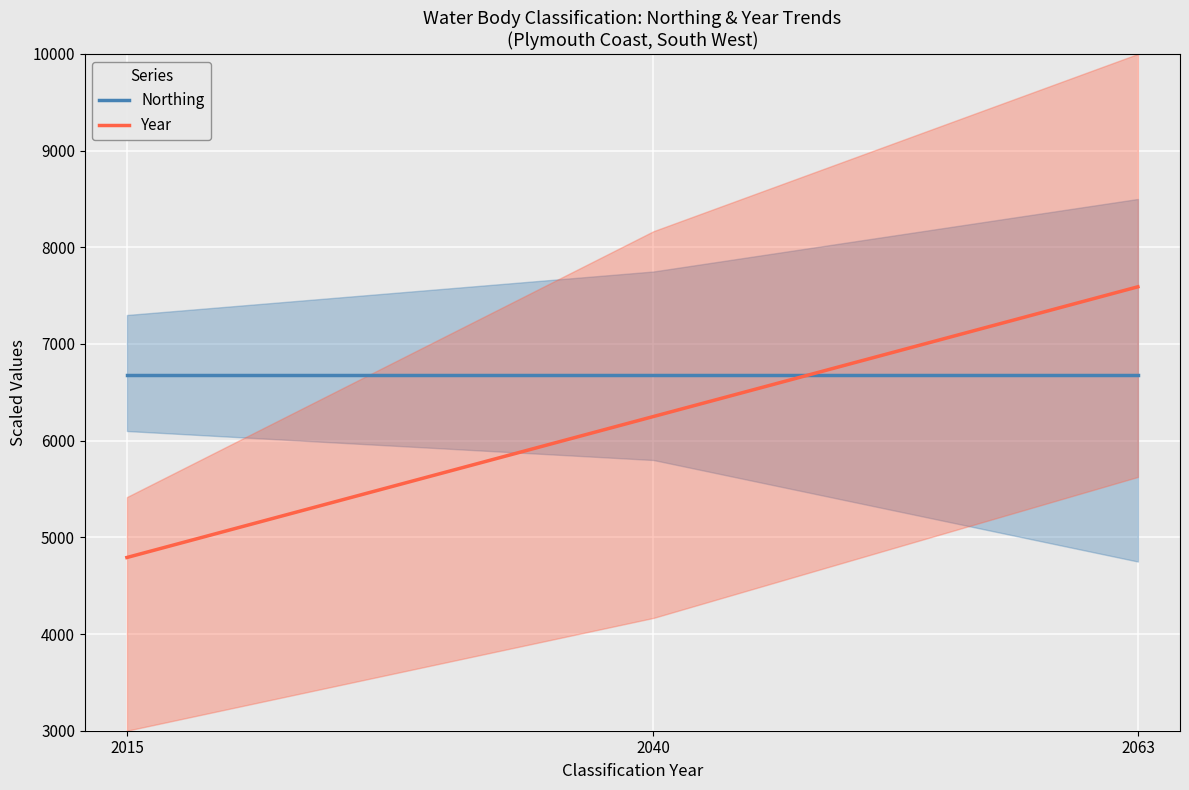

How many distinct data groups are displayed?

2